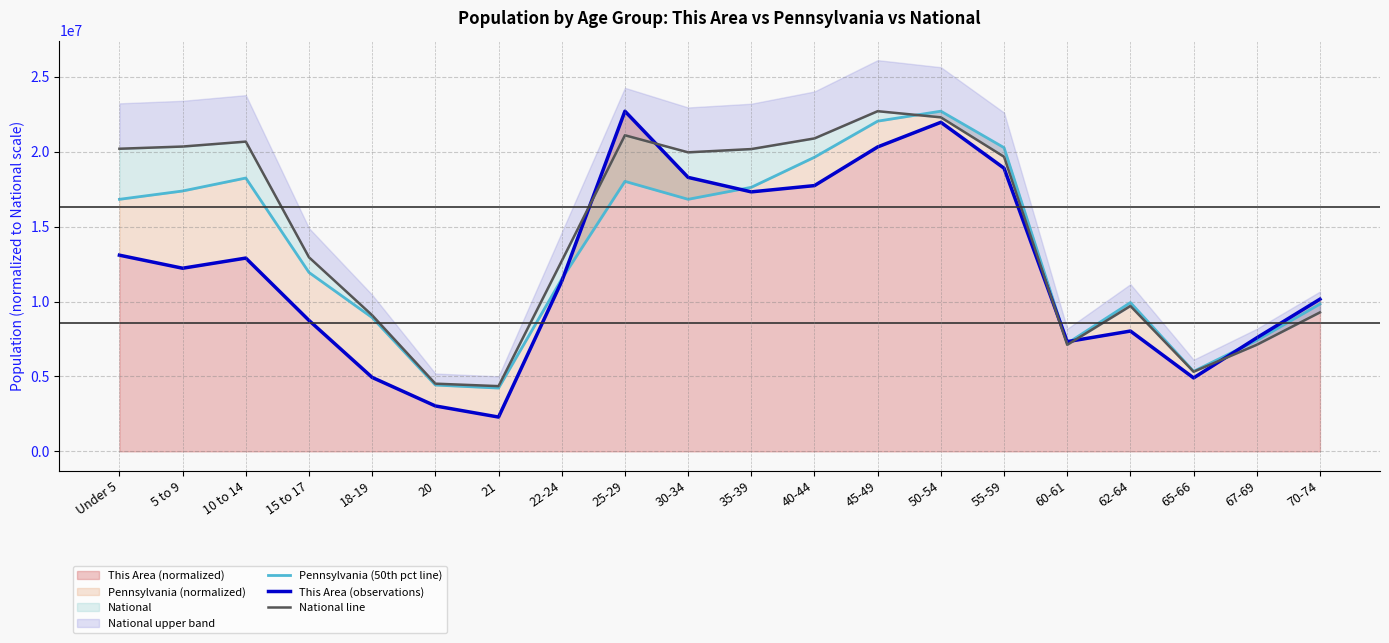

Which category has the lowest value across all series?

21